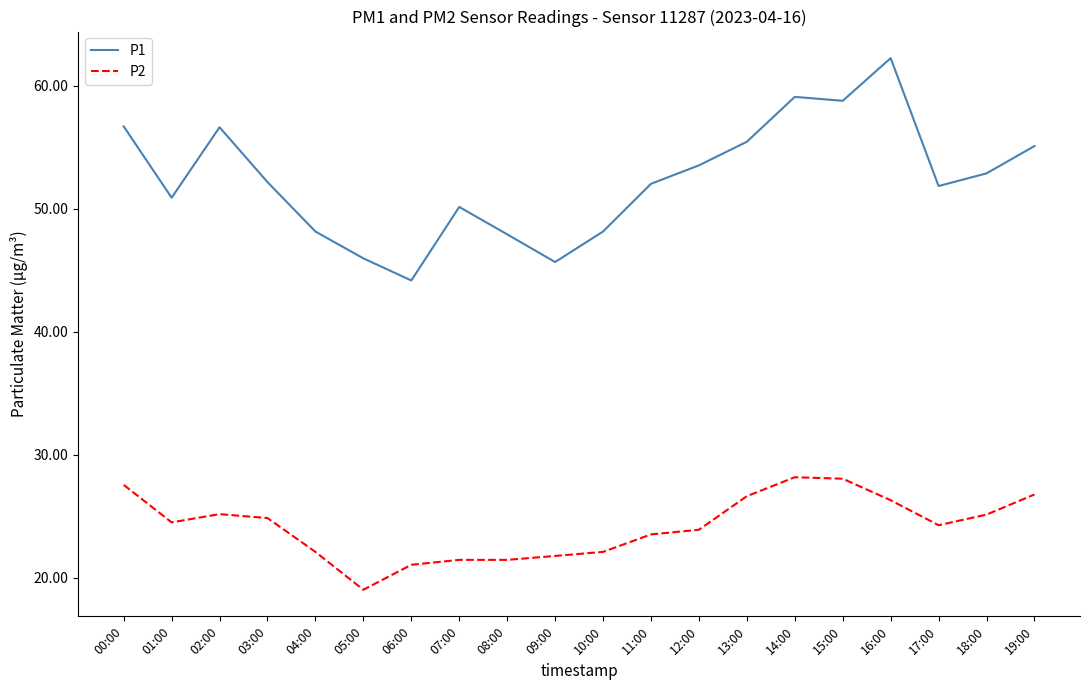

What is the maximum value for P2?

28.2